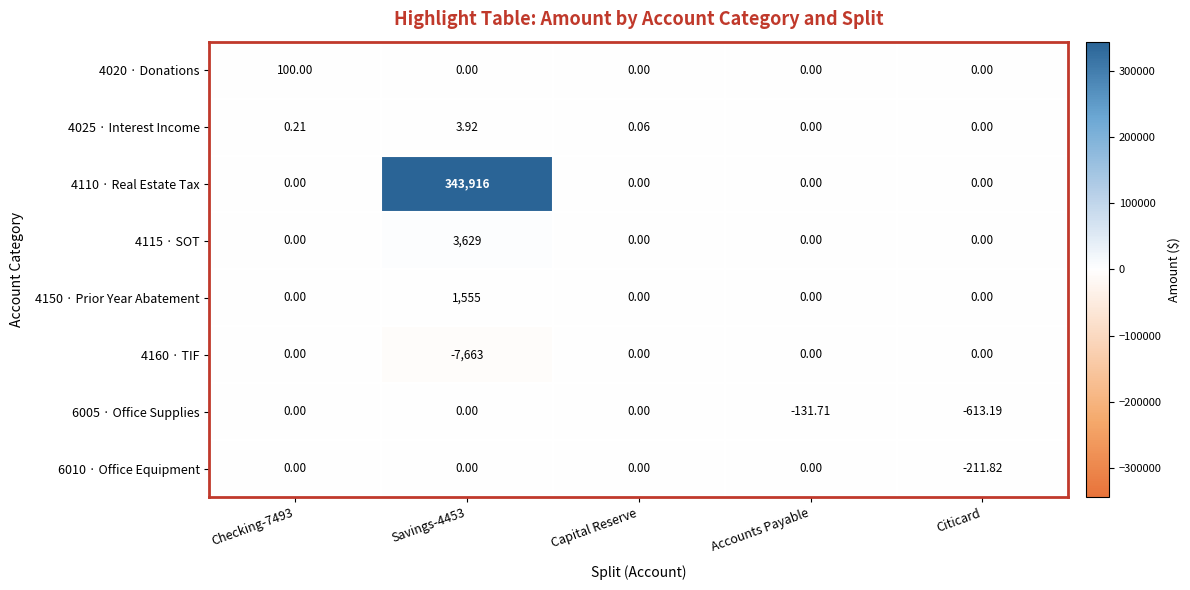

Is the value of 4115 · SOT at Savings-4453 greater than the value of 6010 · Office Equipment at Savings-4453?

Yes